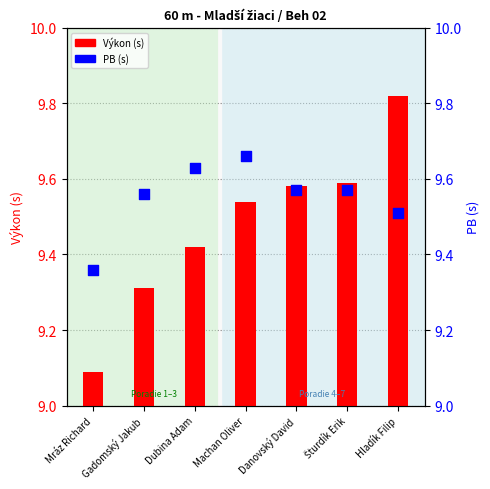

Which series has the largest total across all categories?

PB (s)